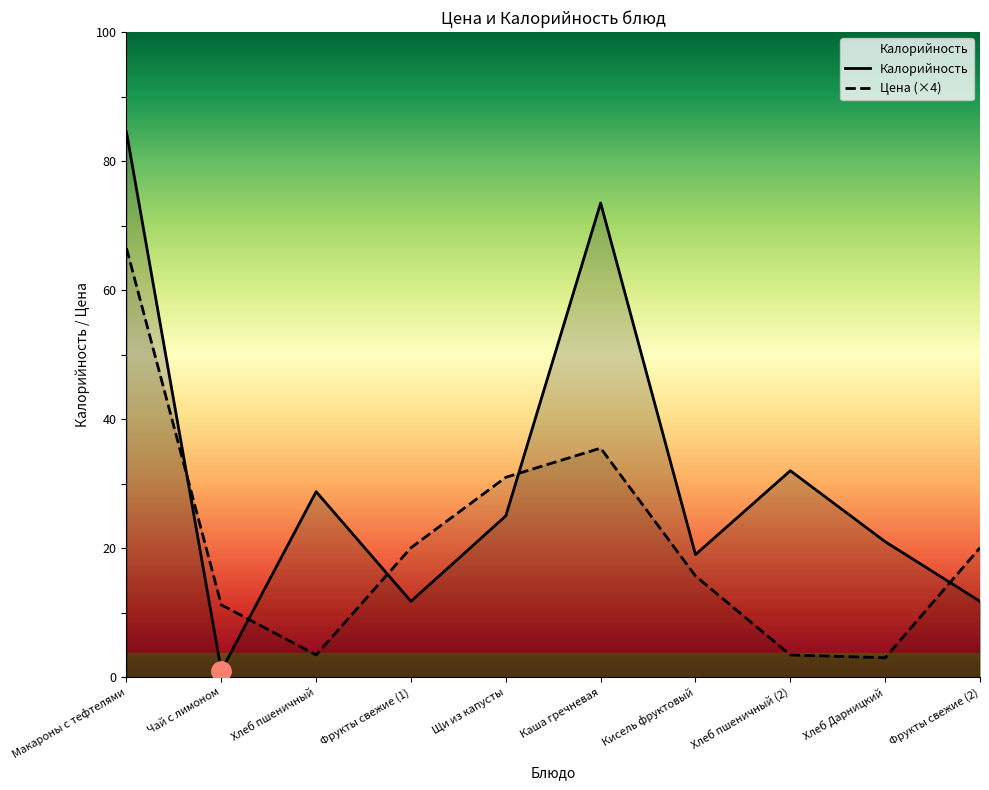

How many interior local valleys does the Цена series have?

2